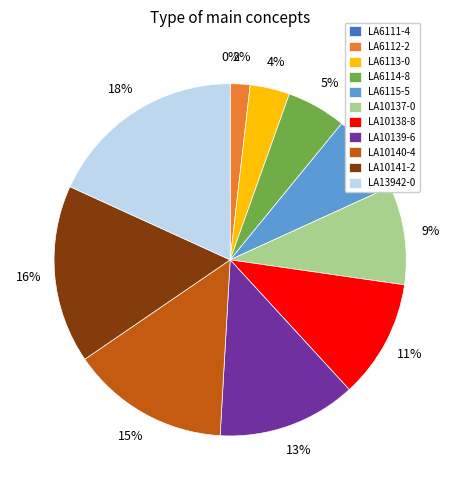

How many slices are in this pie chart?

11